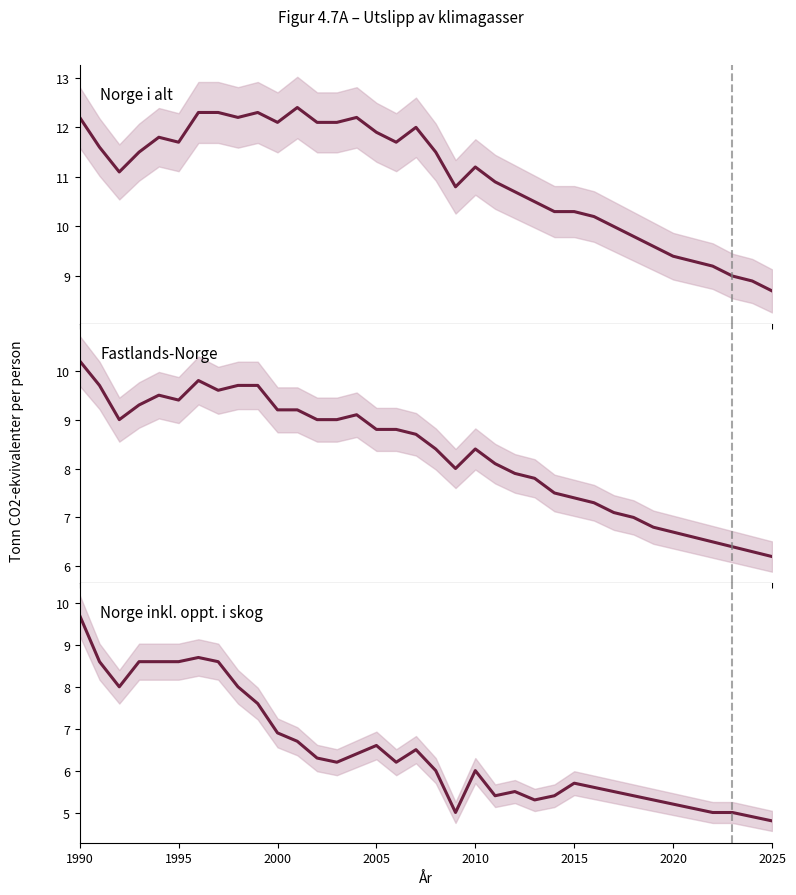

What are all the series names shown in the legend?

Norge i alt, Fastlands-Norge, Norge inkl. oppt. i skog